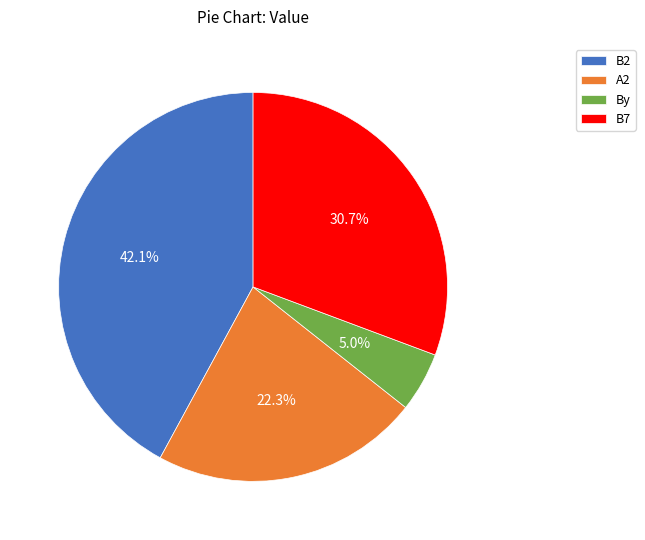

Approximately how many times larger is the value at By compared to A2?

0.2